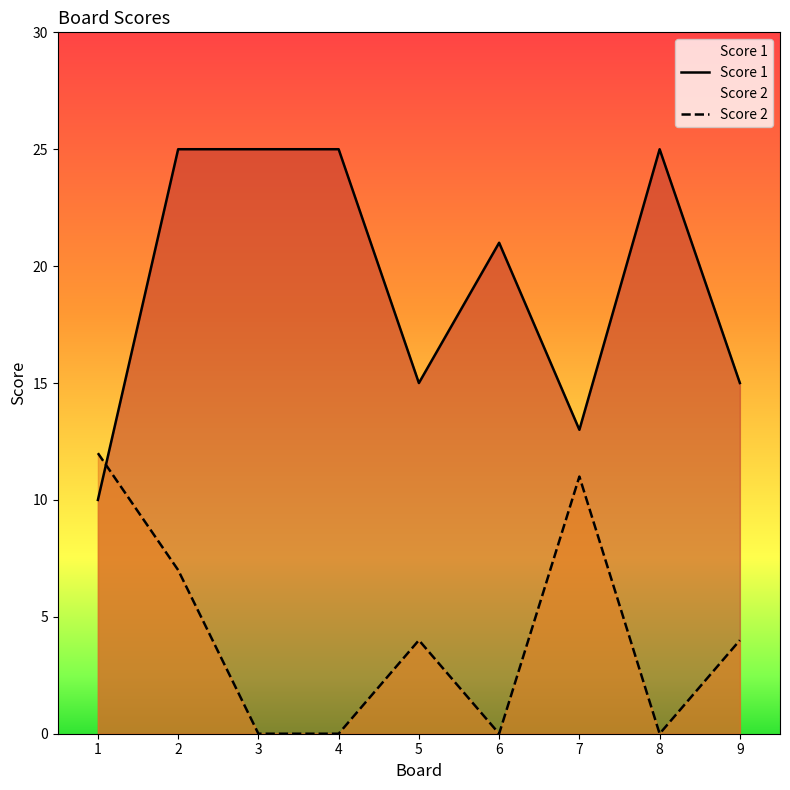

Between 4 and 6, which series saw the biggest shift?

Score 1